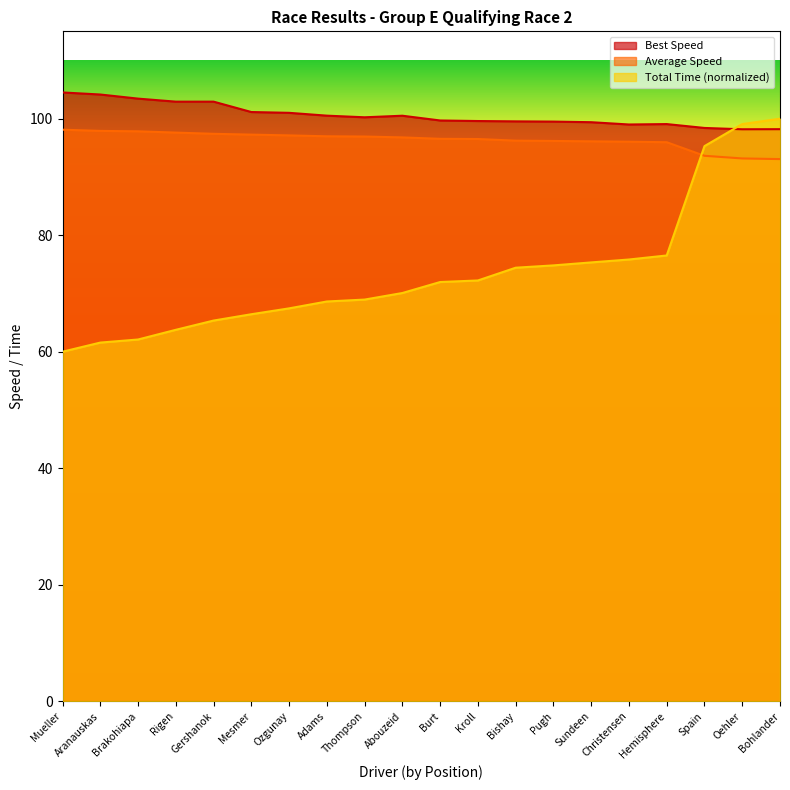

How many categories are shown in the chart?

20